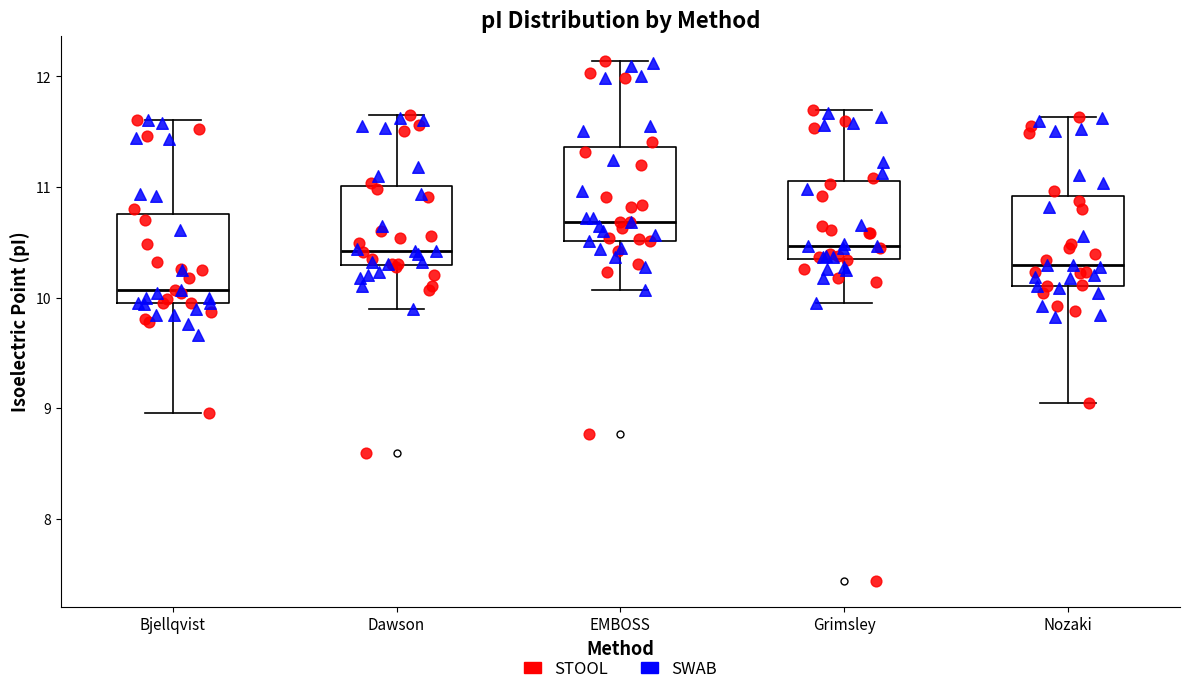

Which box's median line is the highest?

EMBOSS